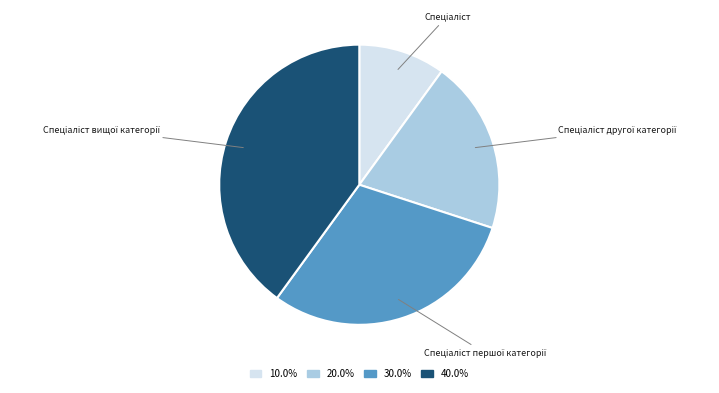

Does any single category account for the majority?

No